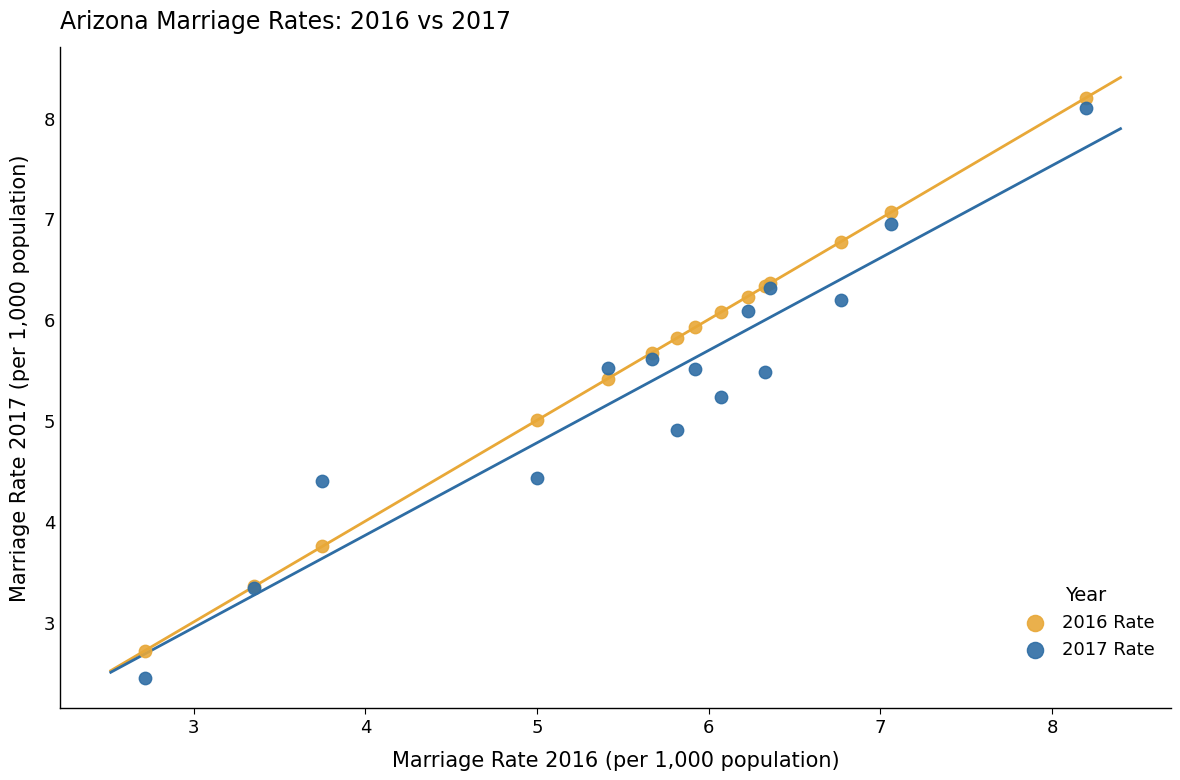

Which series reaches the minimum Y coordinate?

2017 Rate